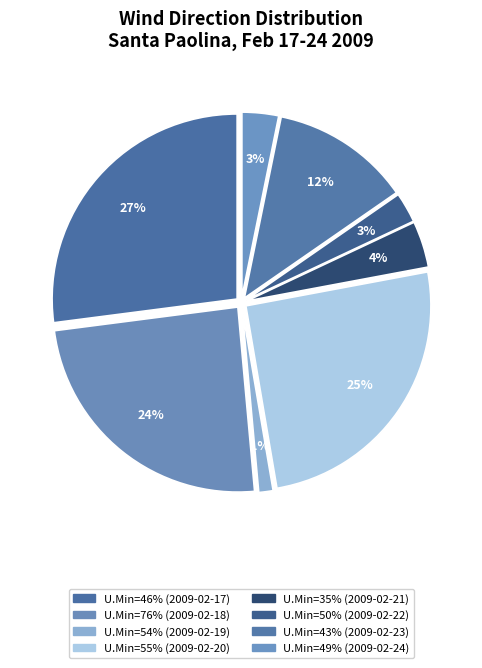

How many segments does this pie chart have?

8